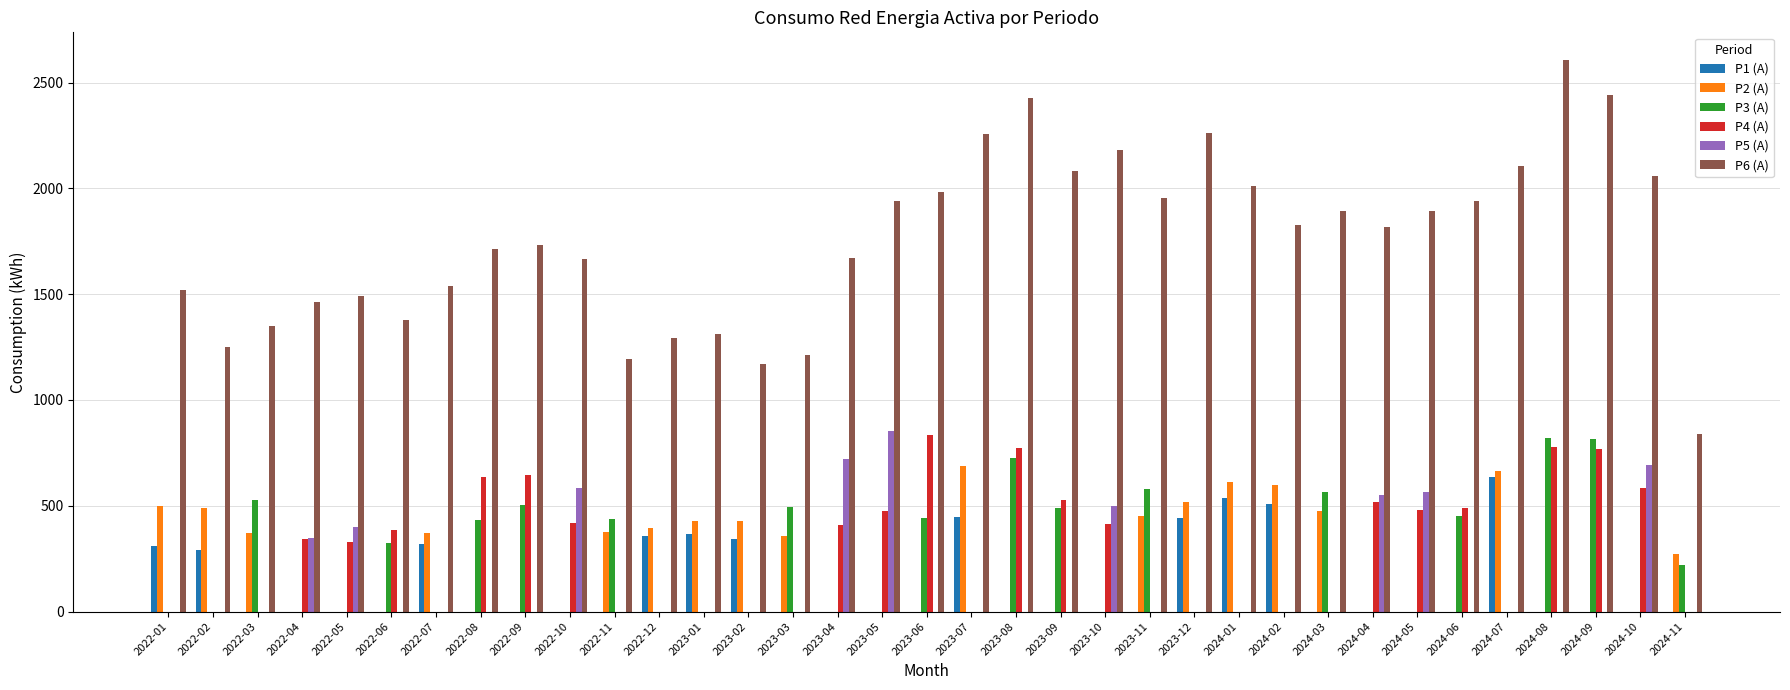

At which label does P6 (A) reach its peak?

2024-08